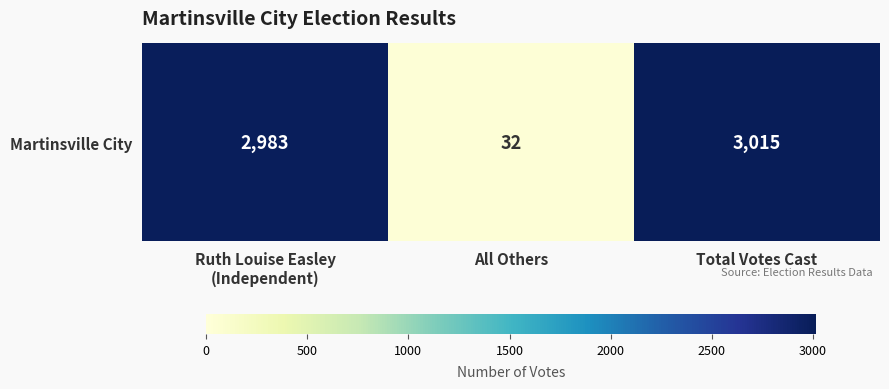

Reading left to right, list all the values displayed in this chart.

Ruth Louise Easley
(Independent)=2983	All Others=32	Total Votes Cast=3015